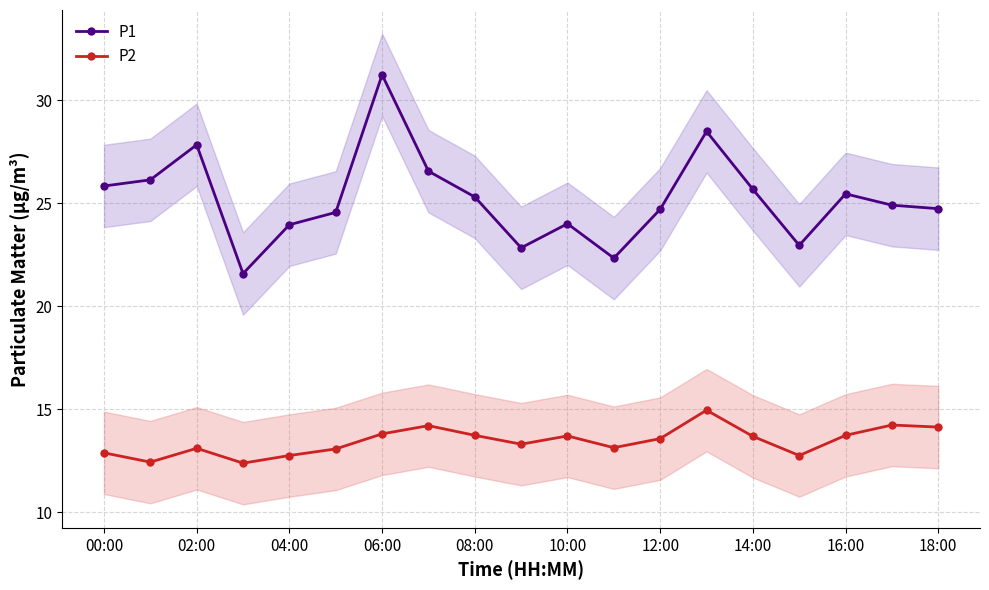

How many lines are shown in the chart?

2